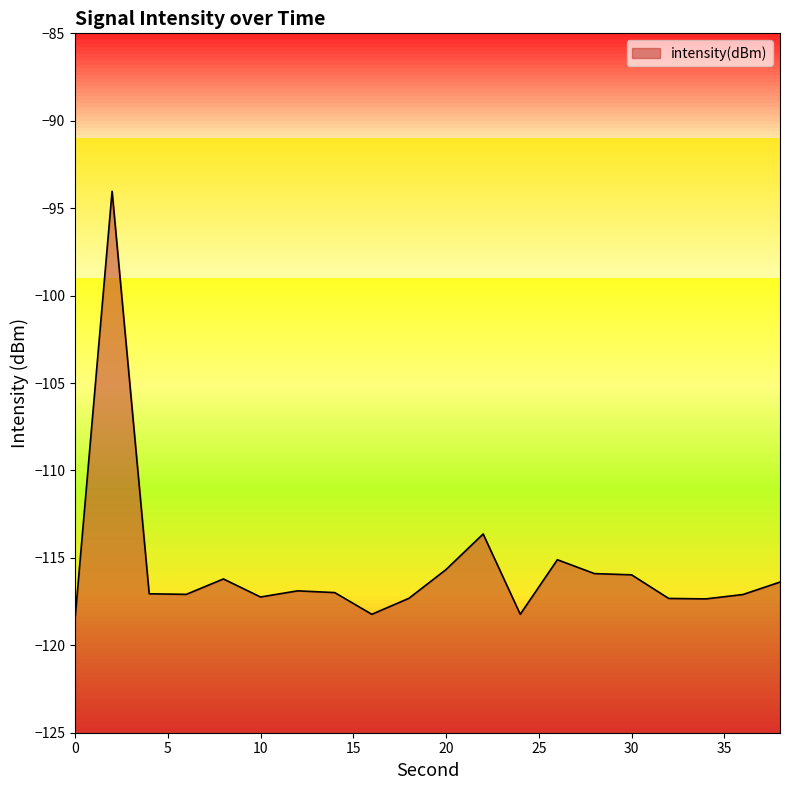

Where does the data first go above -116?

2